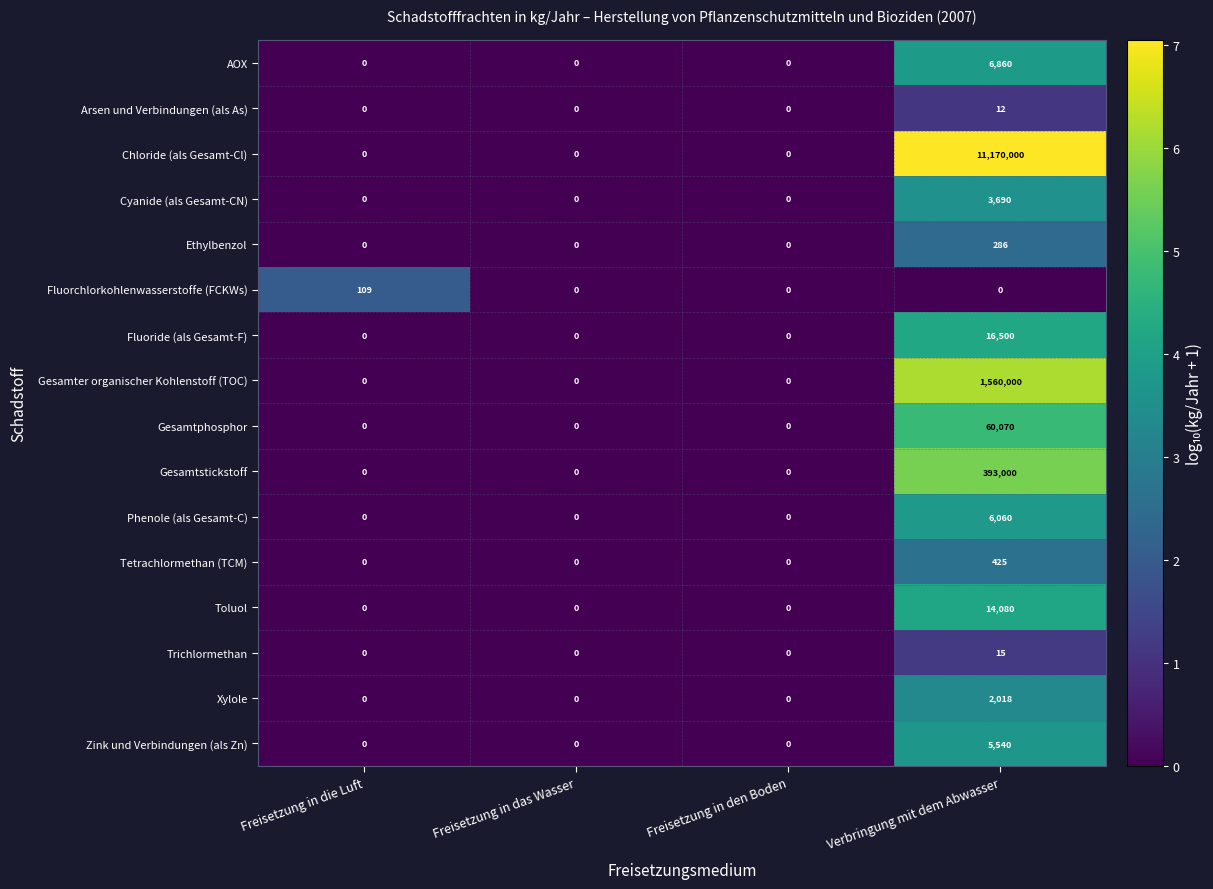

Which series has the largest range (max minus min)?

Chloride (als Gesamt-Cl)